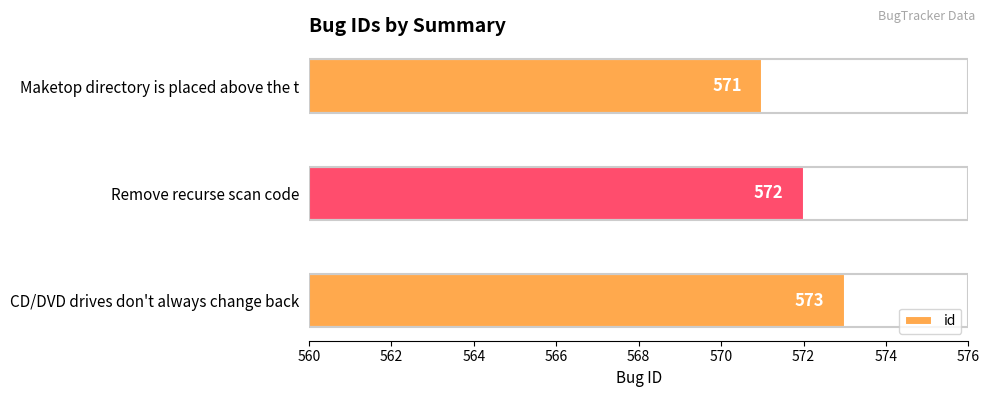

Reading bottom to top, list all the values displayed in this chart.

CD/DVD drives don't always change back=573	Remove recurse scan code=572	Maketop directory is placed above the t=571